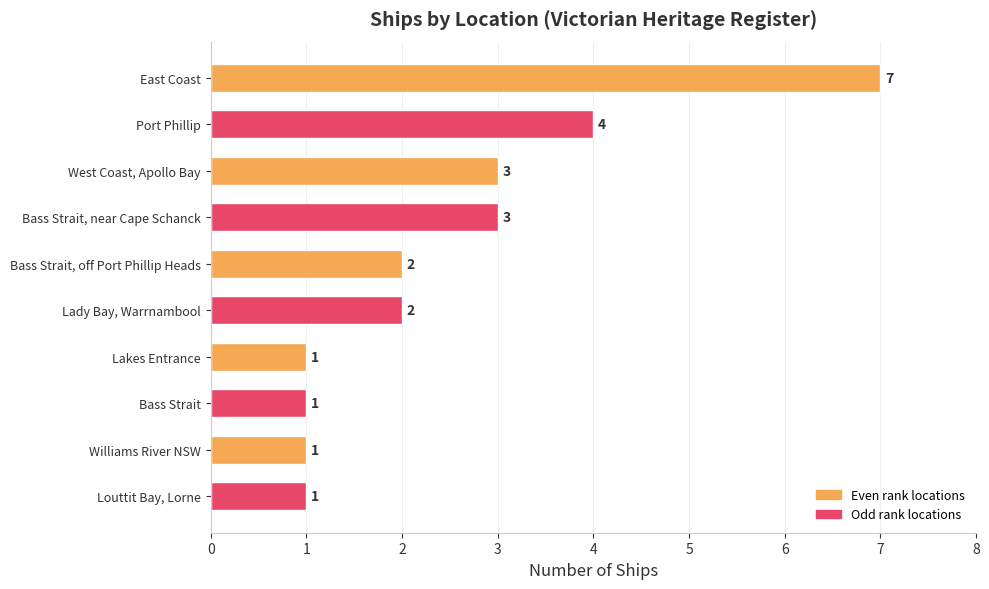

The chart shows a value of 3 at West Coast, Apollo Bay. True or false?

True